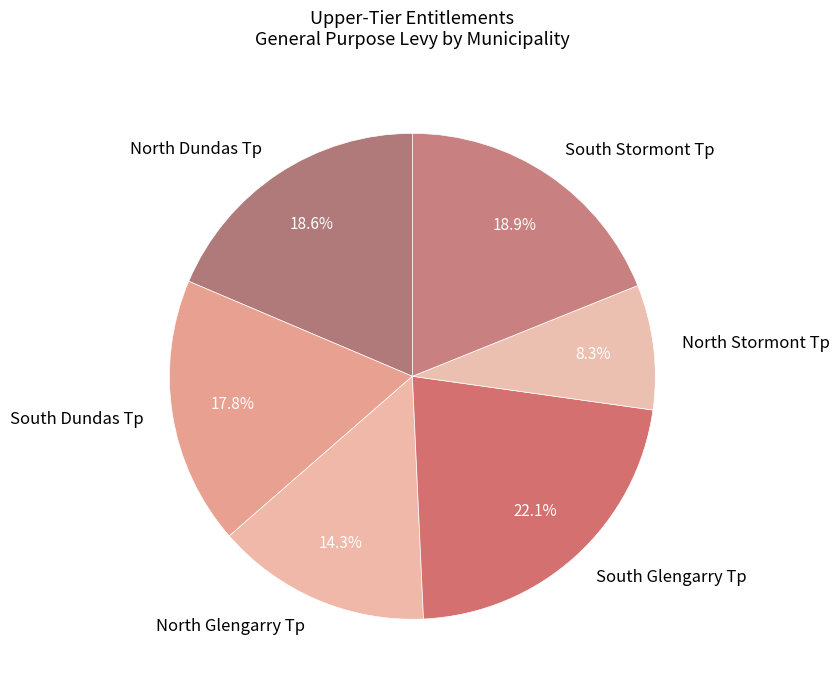

Count the number of slices in the pie.

6